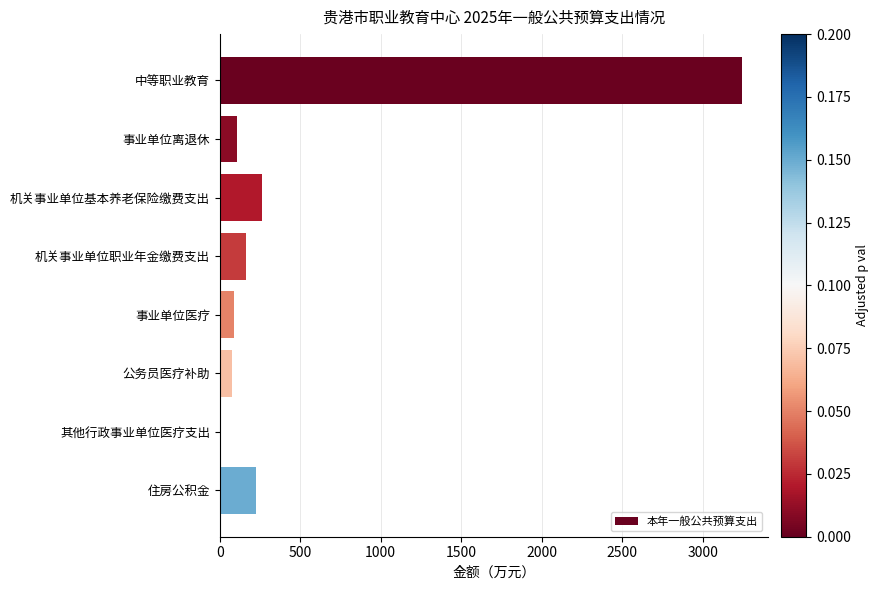

The chart shows a value of 165.0 at 机关事业单位职业年金缴费支出. True or false?

True